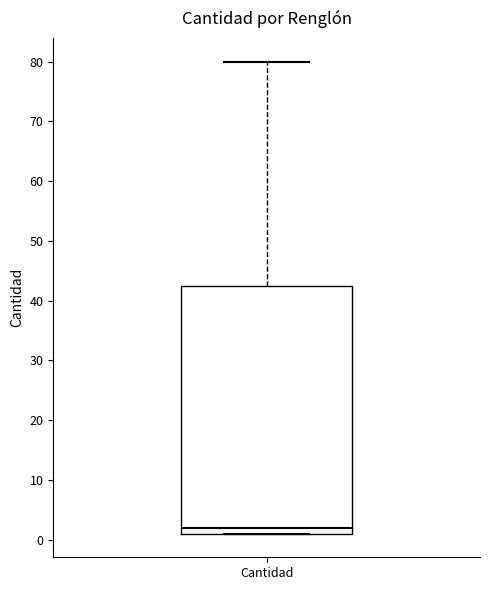

Transcribe this box plot: give where the median line is, the range the box spans, and where the two whiskers end, as read against the y-axis. The values are not printed on the chart, so give them approximately, as read against the axis.

median 2, box 1 to 43, whiskers 1 to 80